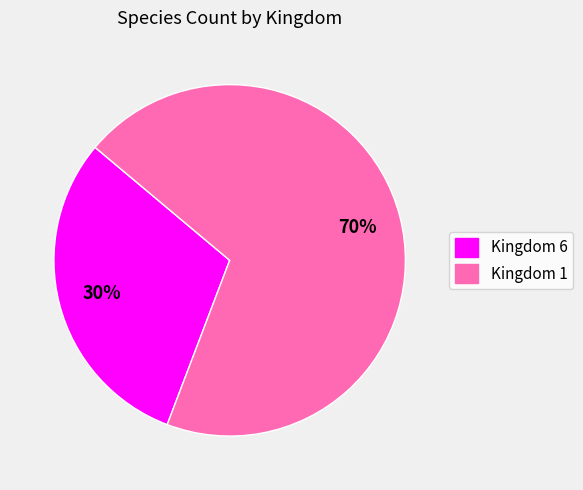

To the nearest percent, what is the combined percentage of Kingdom 1 and Kingdom 6?

100%